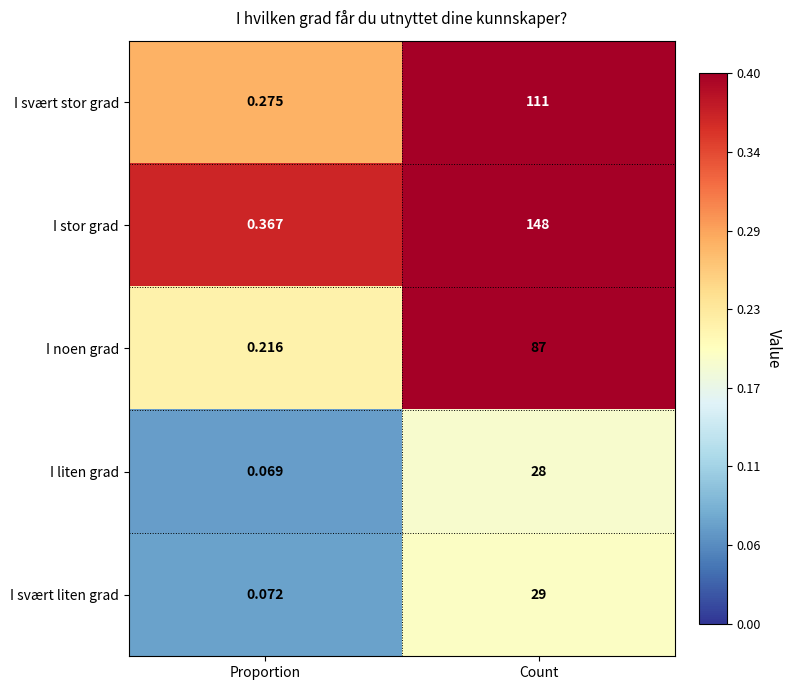

At which category is the sum across all series the highest?

Count